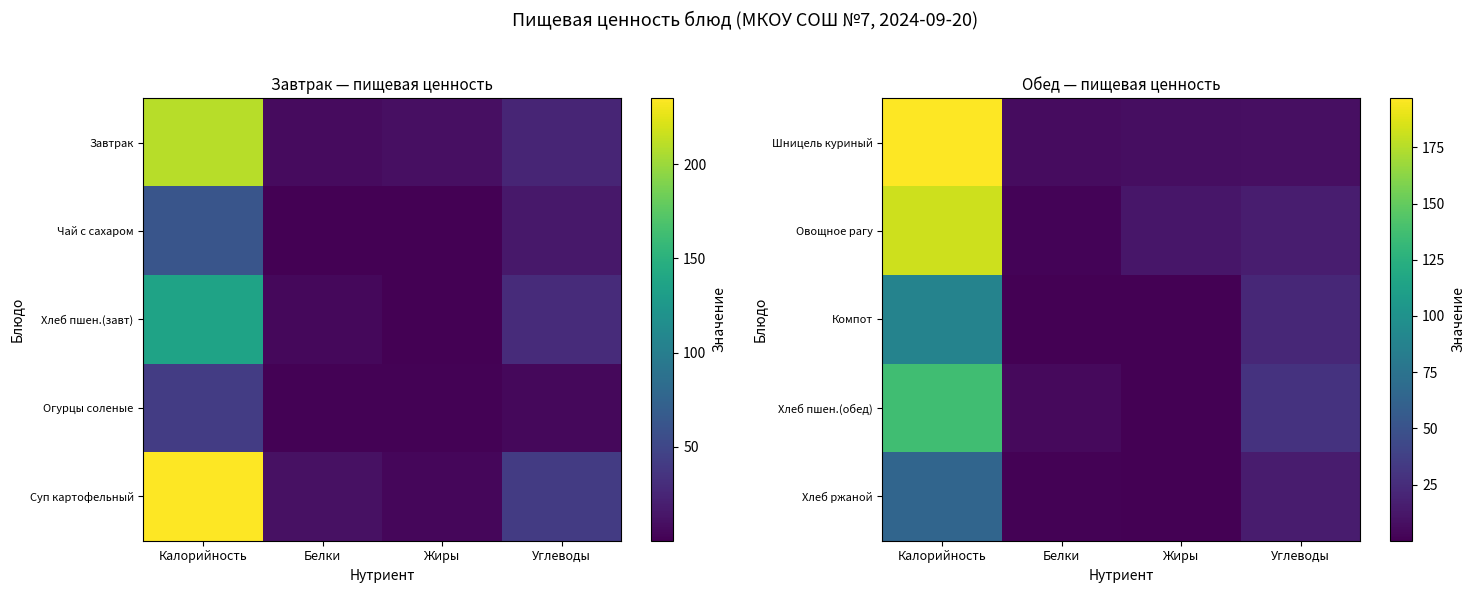

What is the smallest value displayed?

0.1